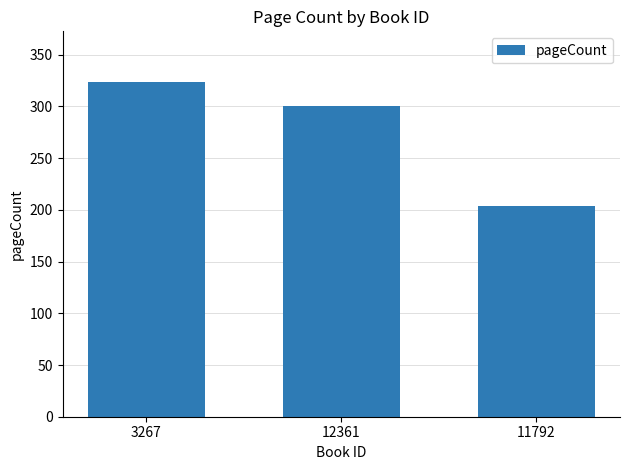

The value at 11792 is 204. True or false?

True